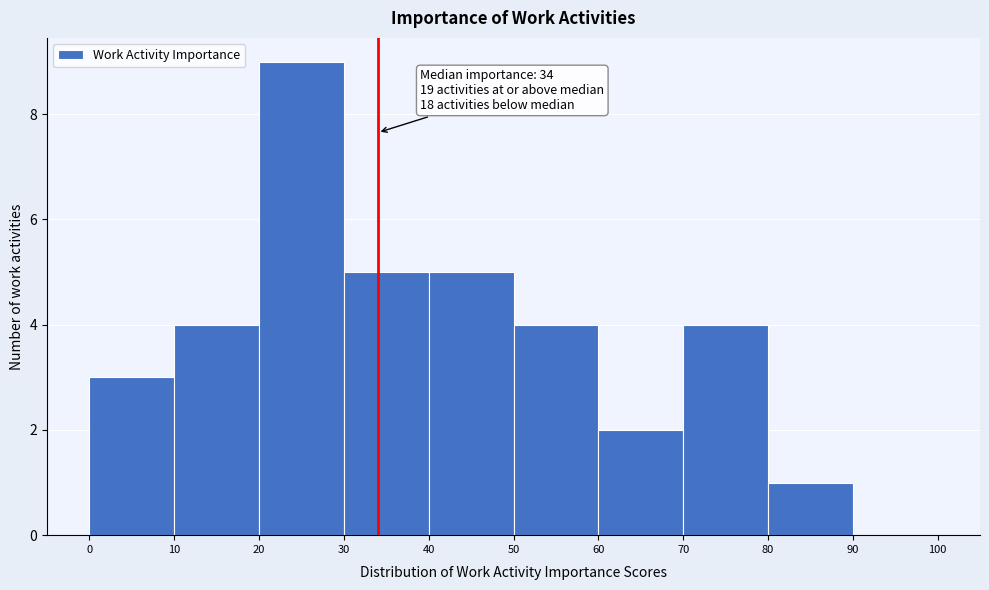

Over which range of the x-axis is the bar tallest?

20 to 30